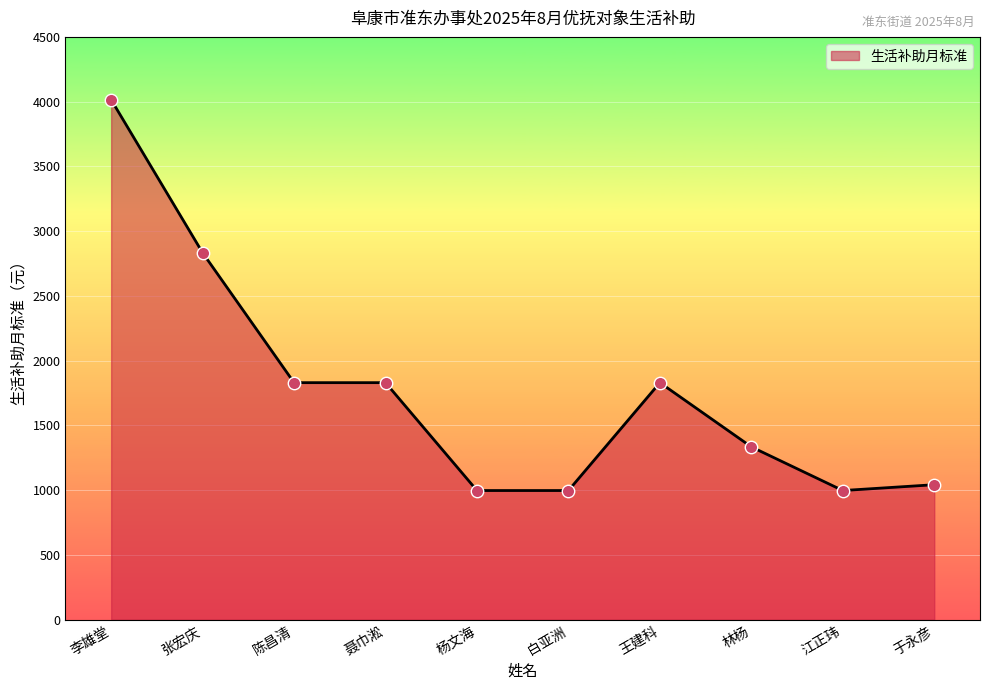

What is the ratio of the value at 陈昌清 to the value at 聂巾淞?

1.0